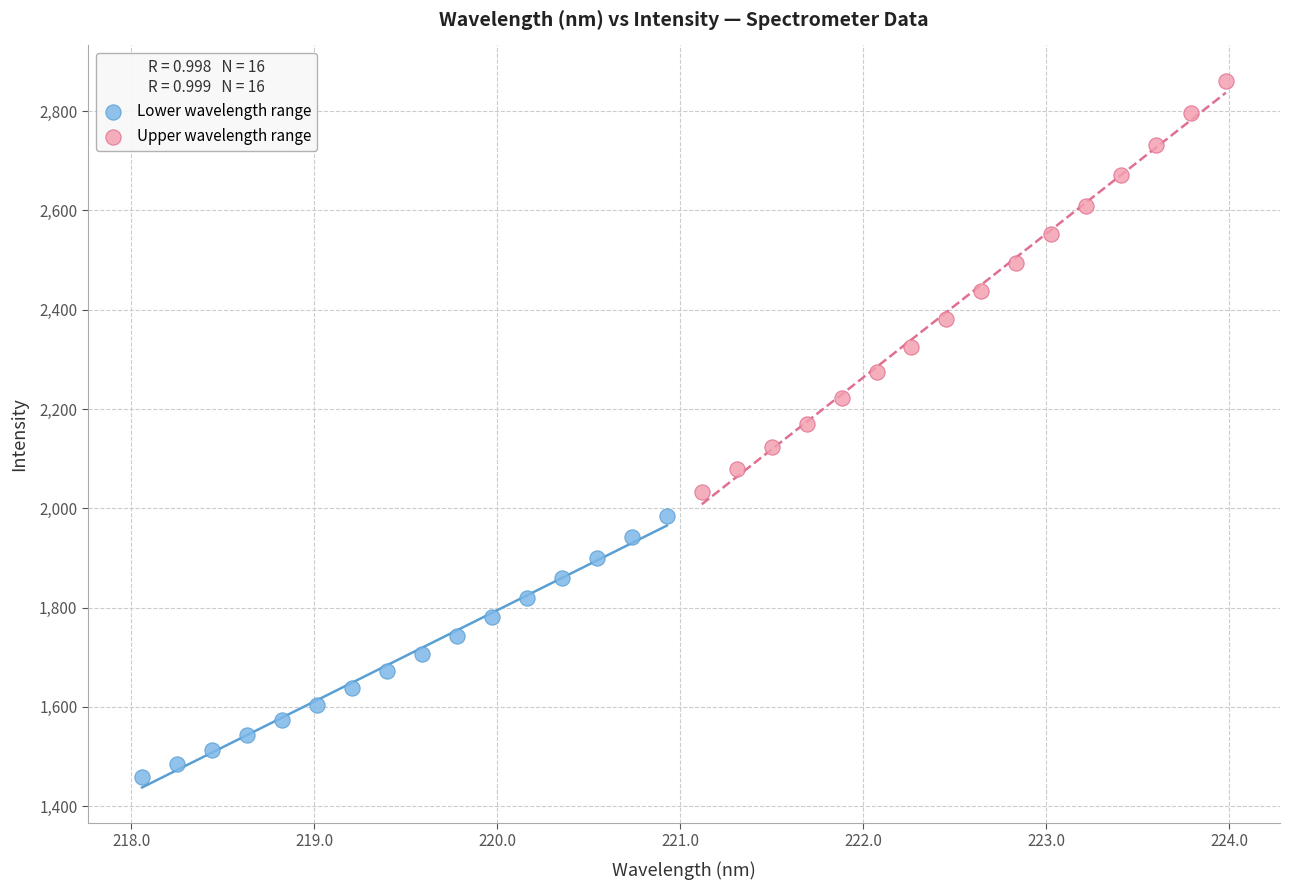

Which series has the largest Y range (max minus min)?

Upper wavelength range